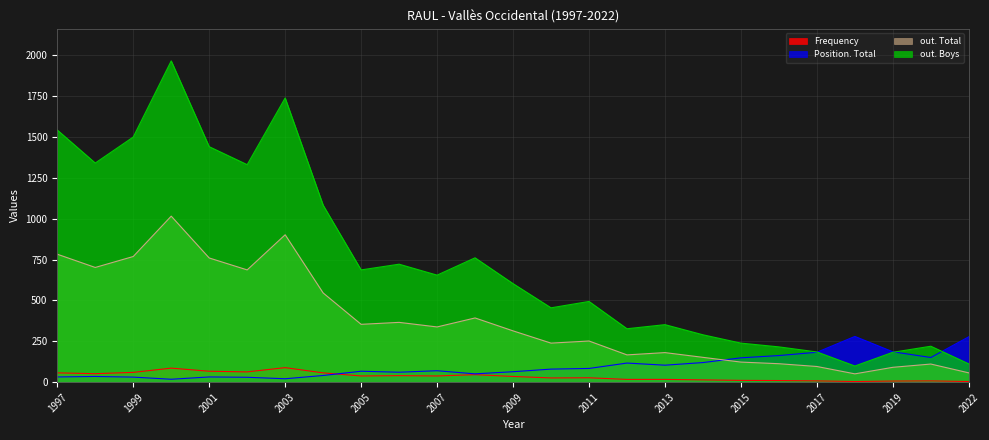

How many data points in Position. Total are above 70?

12